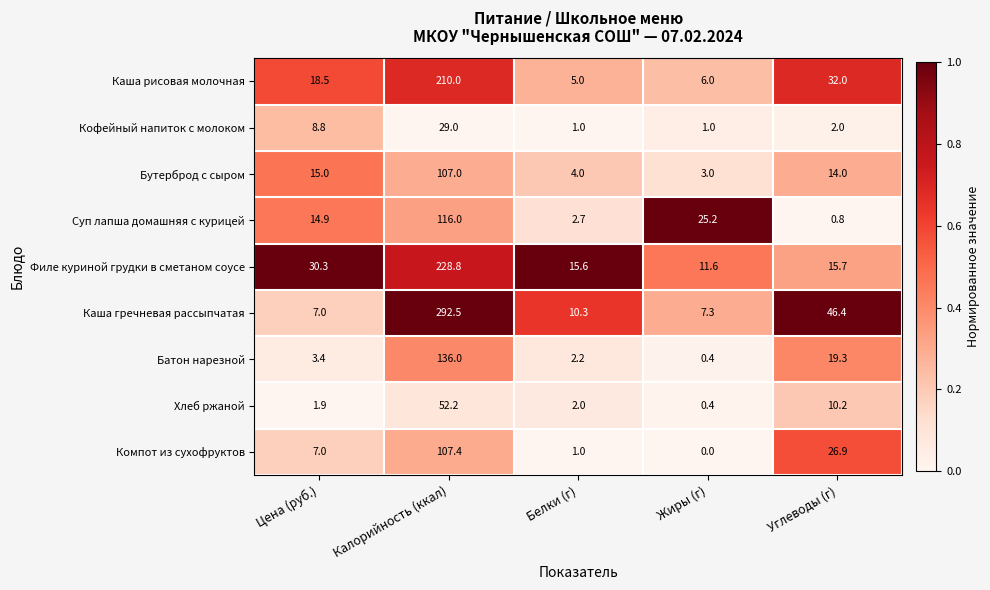

What is the total value across all series at Жиры (г)?

54.9